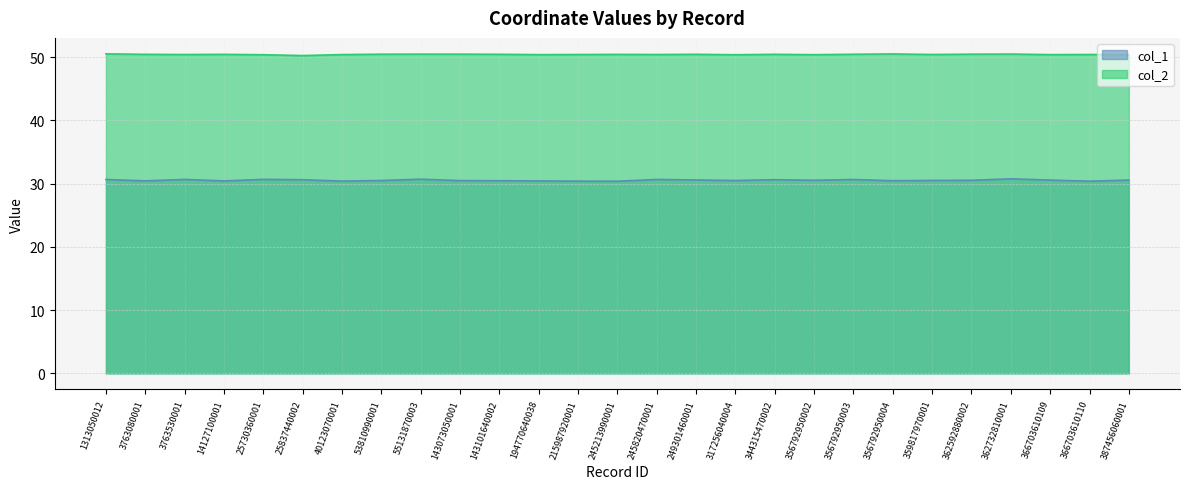

Reading left to right, extract all data points from this chart.

col_1: 30.7	30.4	30.7	30.4	30.7	30.6	30.4	30.5	30.7	30.5	30.5	30.4	30.4	30.4	30.7	30.6	30.5	30.6	30.5	30.7	30.5	30.5	30.5	30.8	30.6	30.4	30.6
col_2: 50.5	50.5	50.4	50.5	50.4	50.3	50.4	50.5	50.5	50.5	50.5	50.4	50.4	50.4	50.4	50.5	50.4	50.5	50.4	50.5	50.5	50.4	50.5	50.5	50.4	50.4	50.4